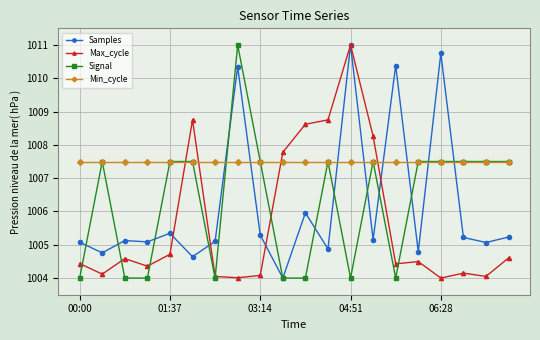

What is the lowest value of the Max_cycle series?

1004.0